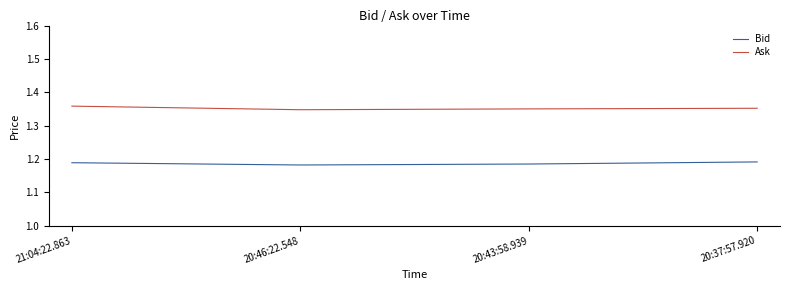

Reading left to right, extract all data points from this chart.

Bid: 21:04:22.863=1.2	20:46:22.548=1.2	20:43:58.939=1.2	20:37:57.920=1.2
Ask: 21:04:22.863=1.4	20:46:22.548=1.3	20:43:58.939=1.4	20:37:57.920=1.4